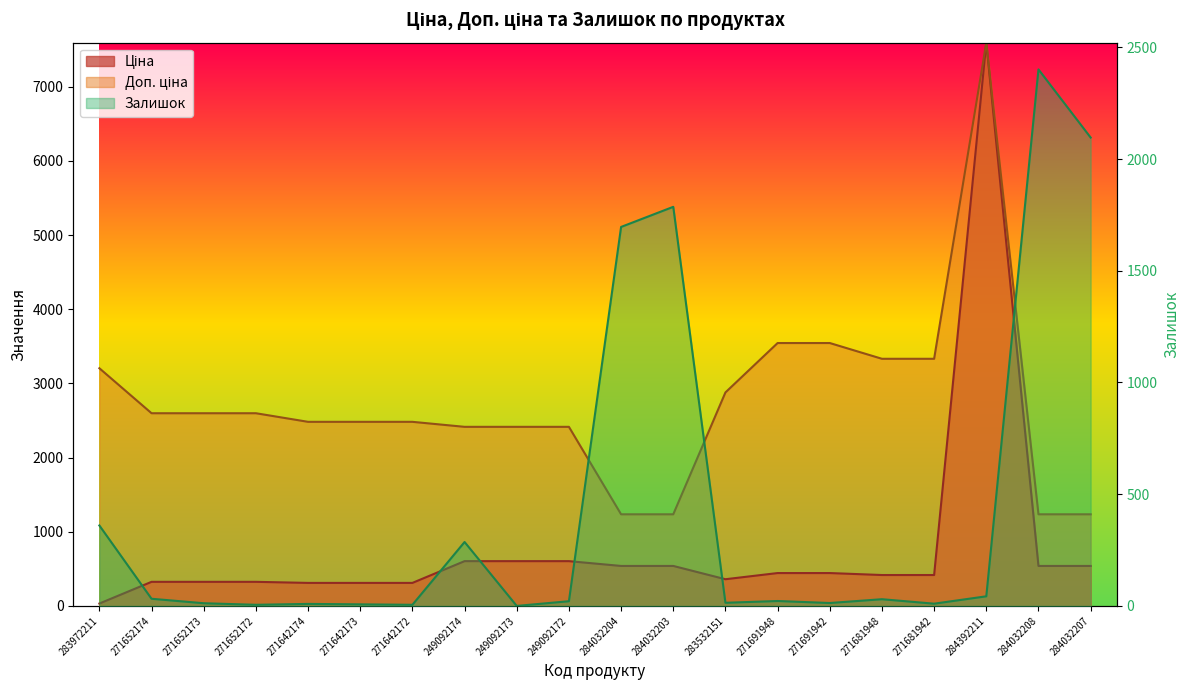

Which series has the largest total across all categories?

Доп. ціна